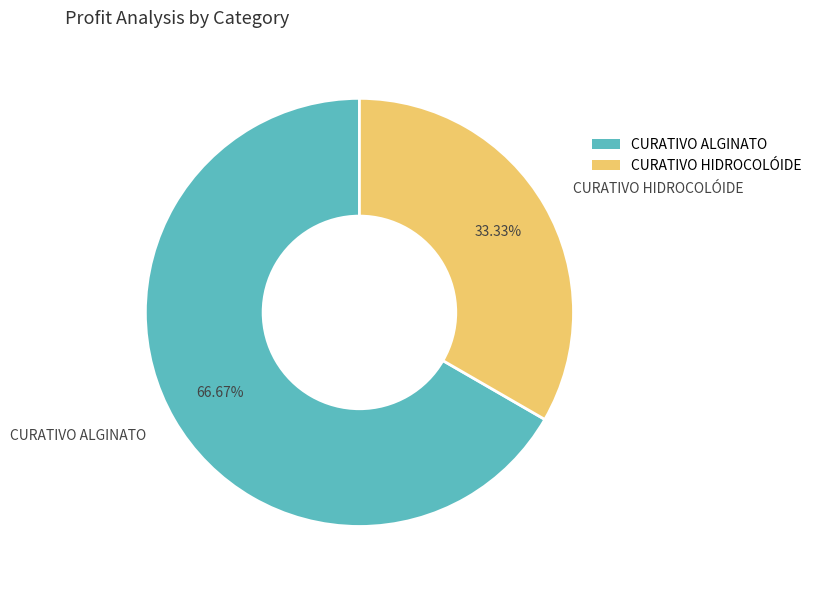

Approximately how many times larger is the value at CURATIVO HIDROCOLÓIDE compared to CURATIVO ALGINATO?

0.5